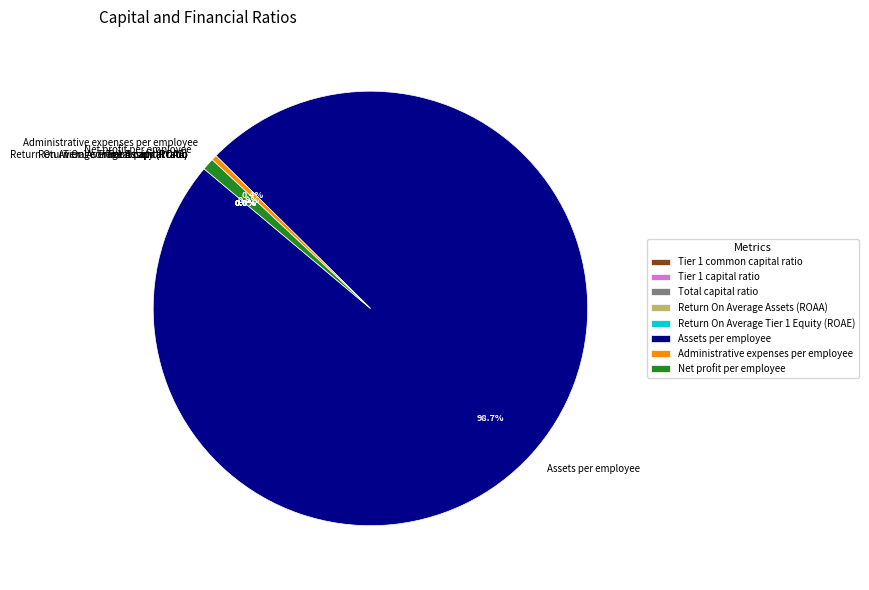

Which slice is the largest?

Assets per employee